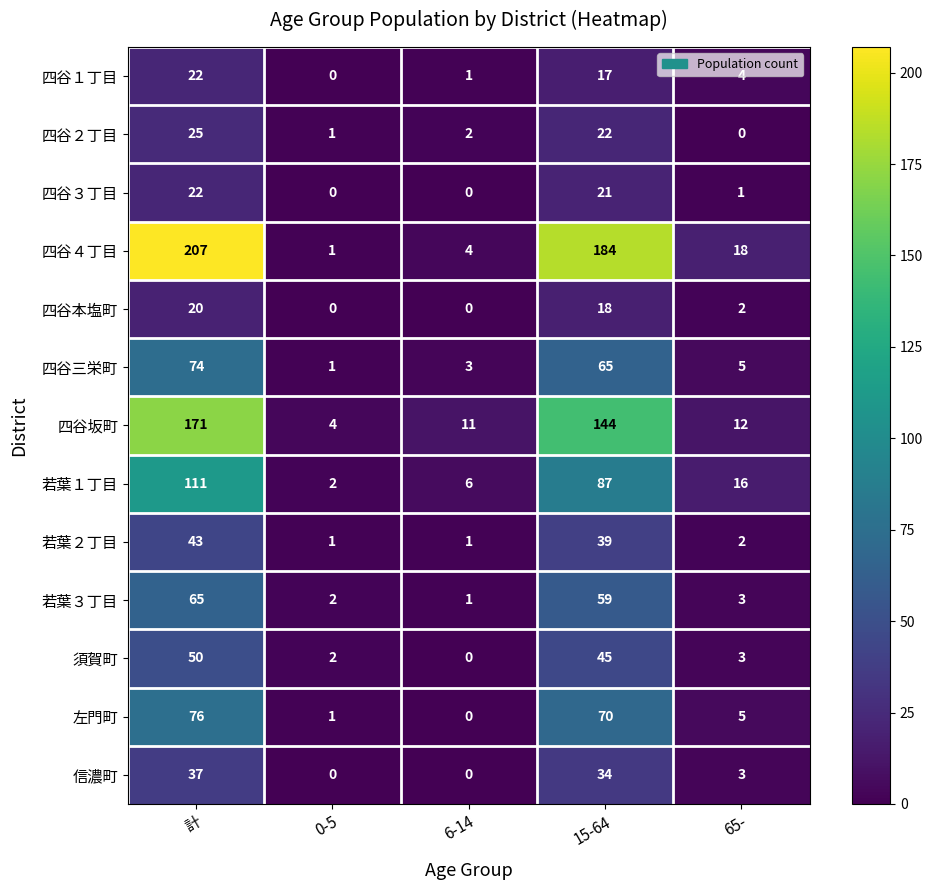

What is the maximum value for 四谷４丁目?

207